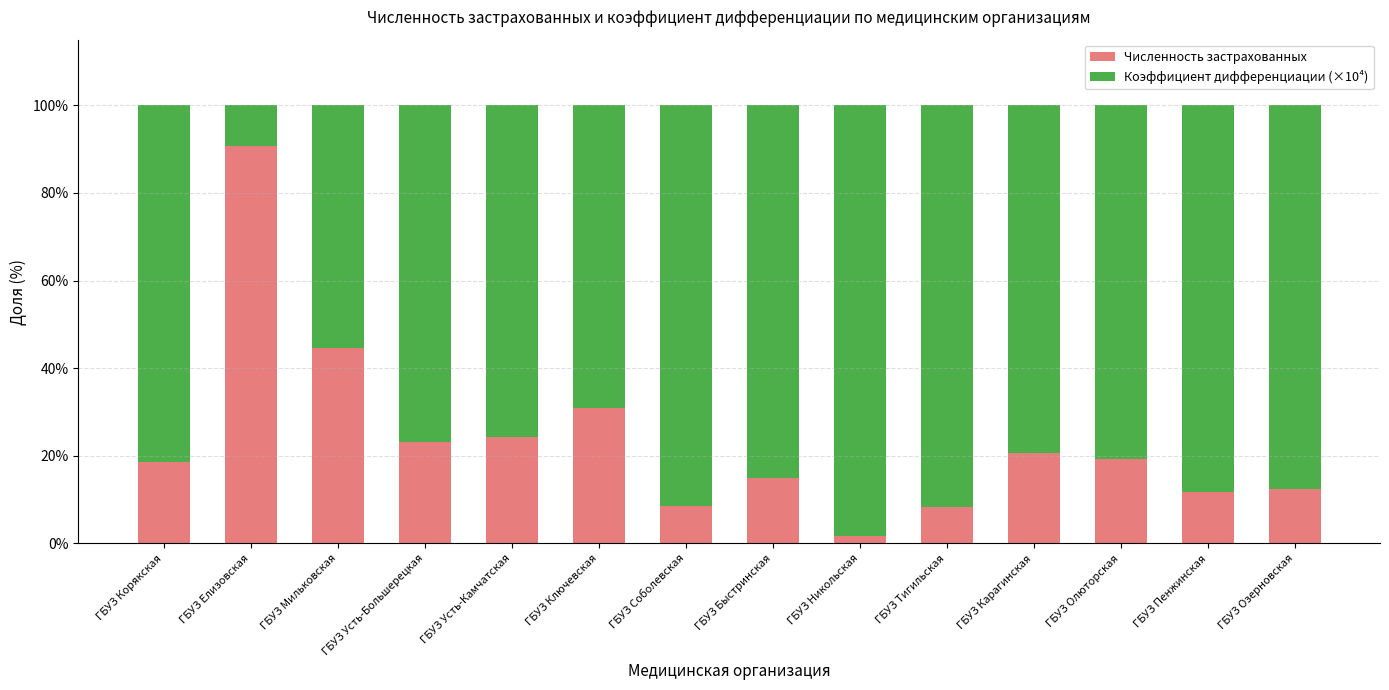

Is it true that Численность застрахованных equals 20.7 at ГБУЗ Карагинская?

True